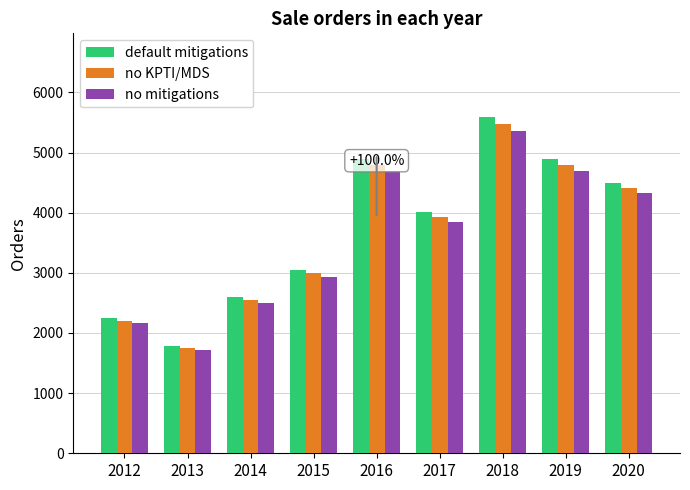

At which category does the chart reach its peak across all series?

2018